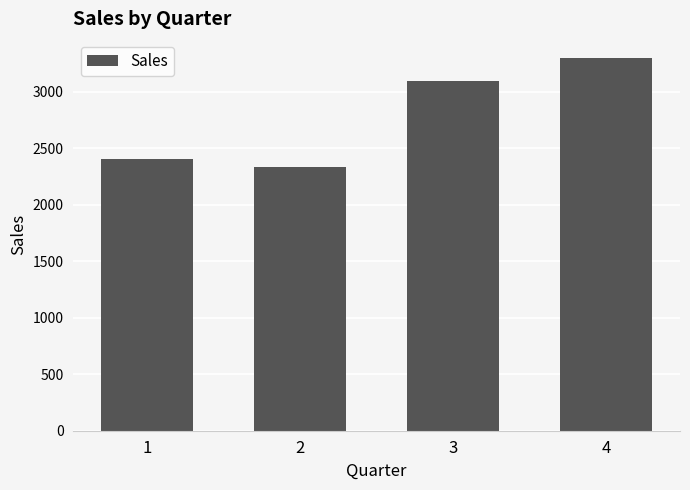

What is the change in value from 3 to 4?

+206.3